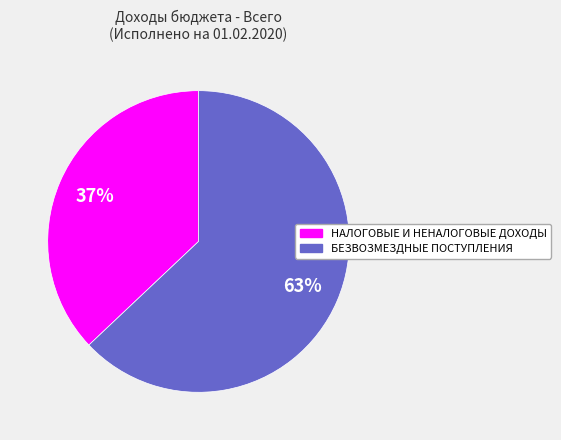

The БЕЗВОЗМЕЗДНЫЕ ПОСТУПЛЕНИЯ slice represents 56% of the pie. True or false?

False